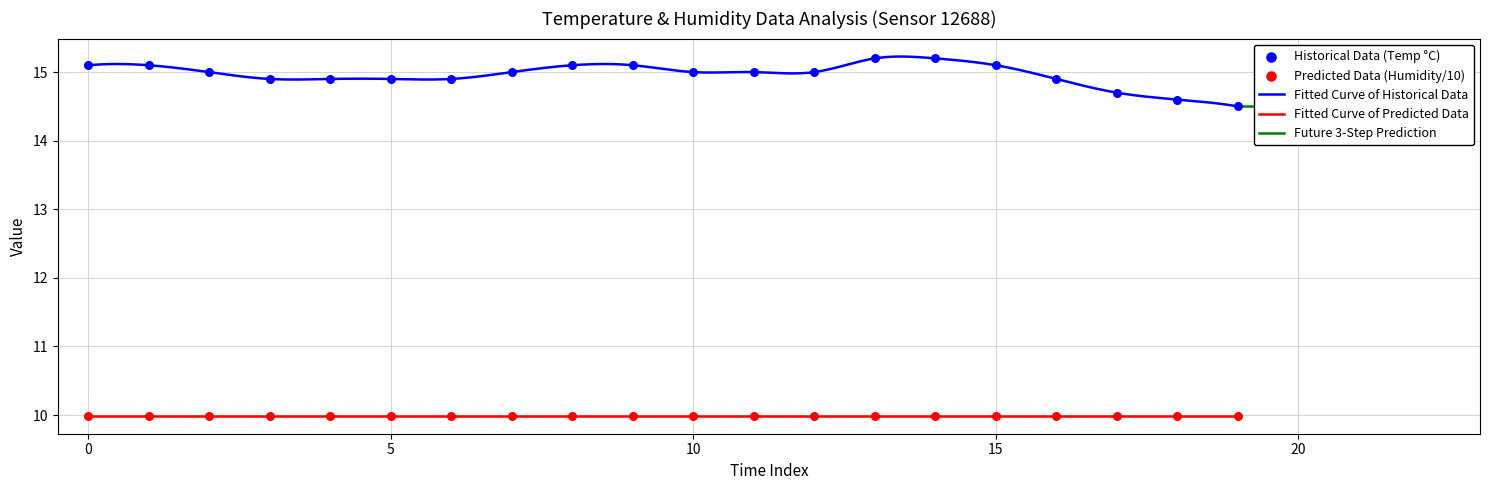

What is the change in value from 7 to 16?

-0.1